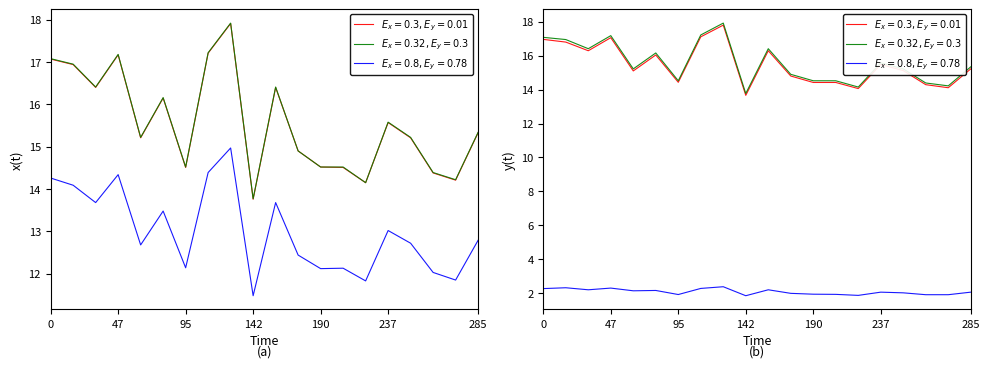

Is this an area chart (filled region under the line)?

No